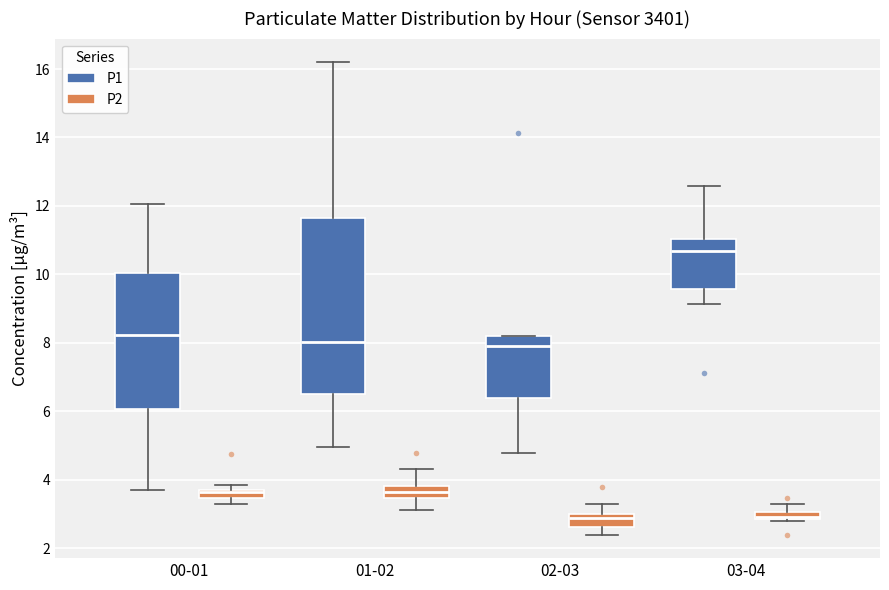

Where does the lower whisker of the box for 03-04 (P1) end on the y-axis? The values are not printed on the chart, so give them approximately, as read against the axis.

9.2